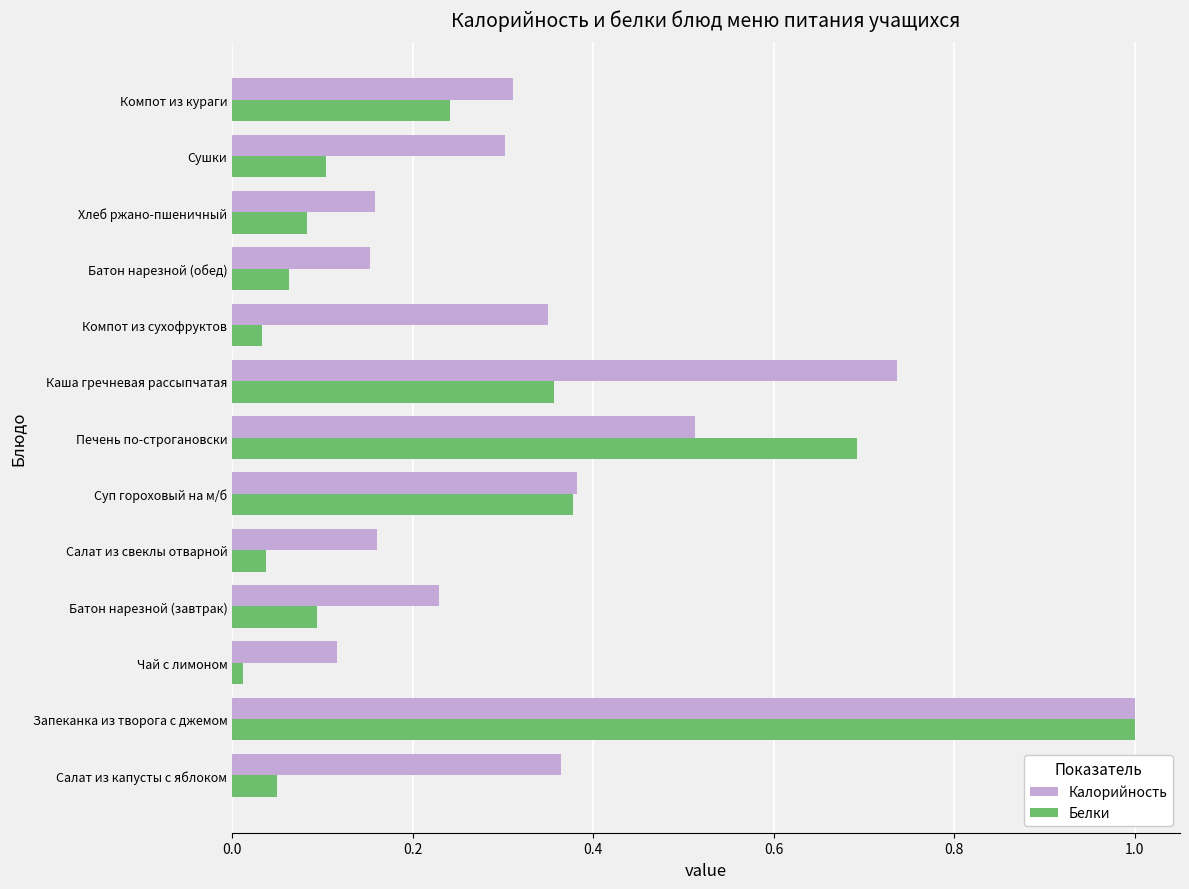

The Калорийность series shows 0.1 at Чай с лимоном. True or false?

True